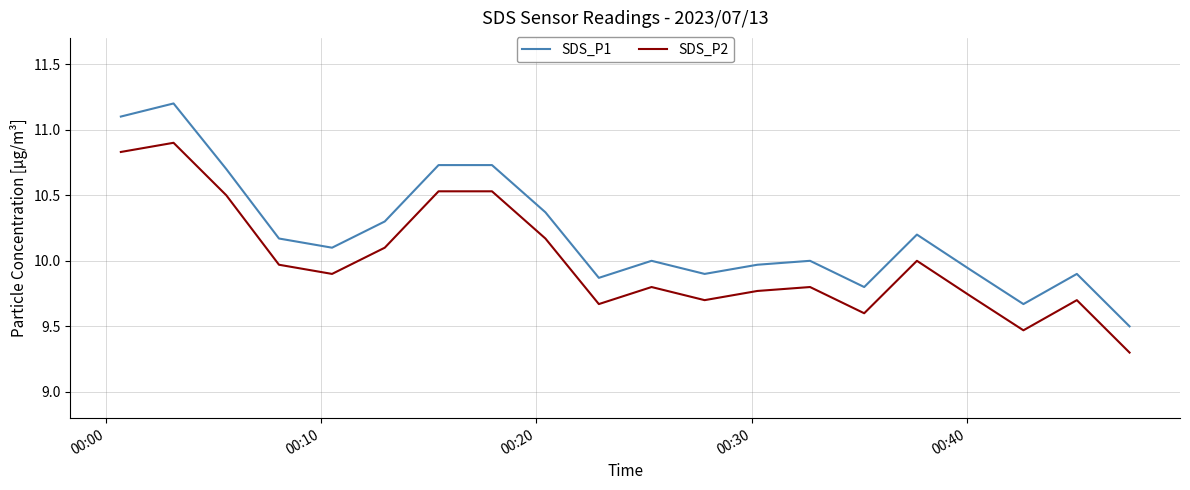

True or false: SDS_P1 and SDS_P2 cross at least once.

False